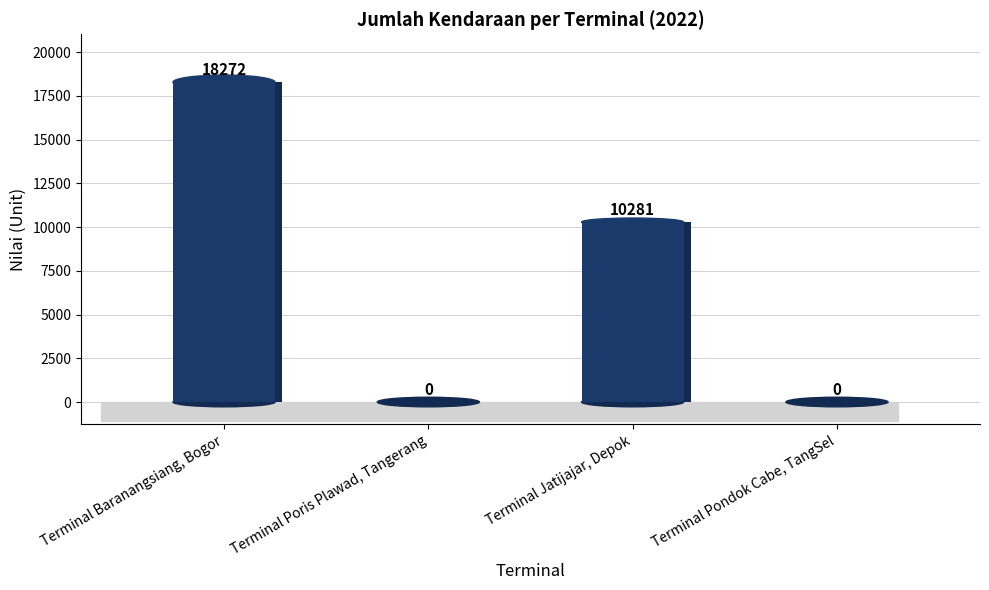

The value at Terminal Pondok Cabe, TangSel is 0. True or false?

True